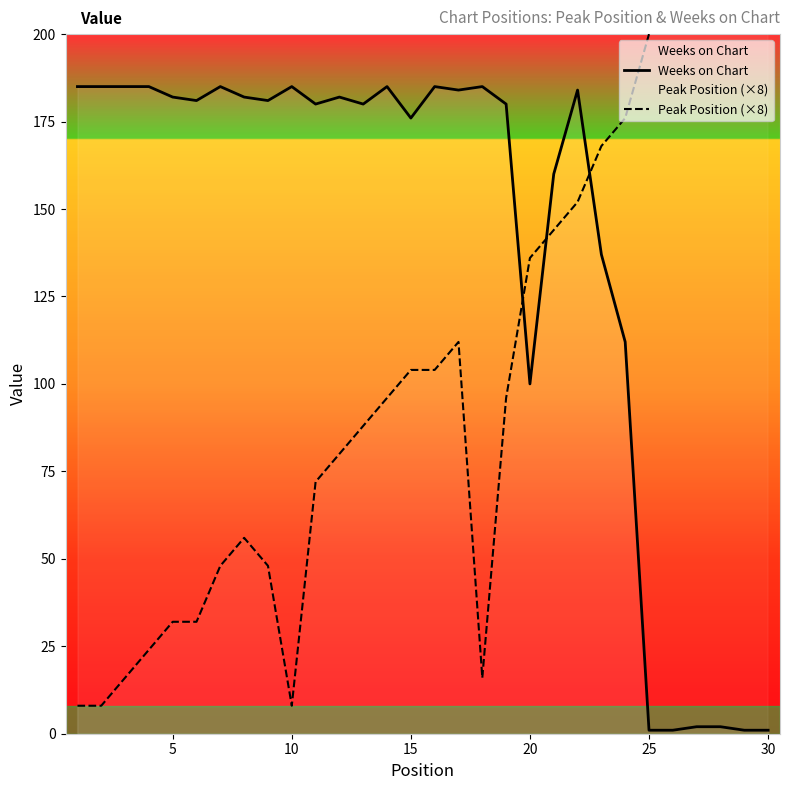

What is the total value across all series at 25?

213